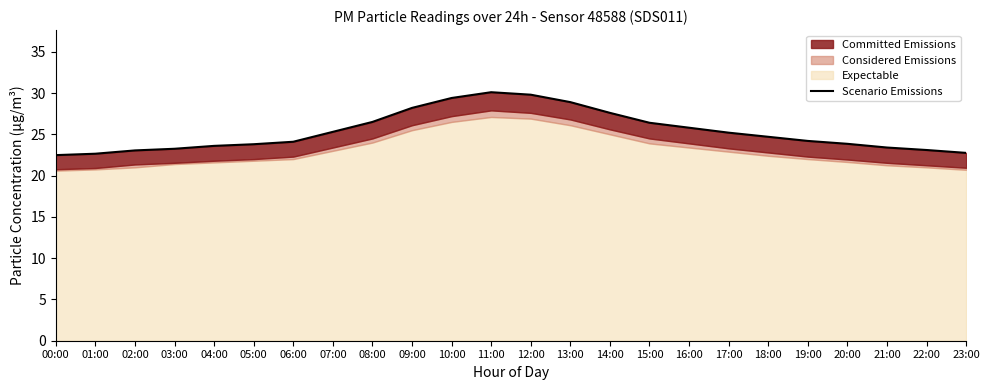

What is the label of the 12th point from the left?

11:00